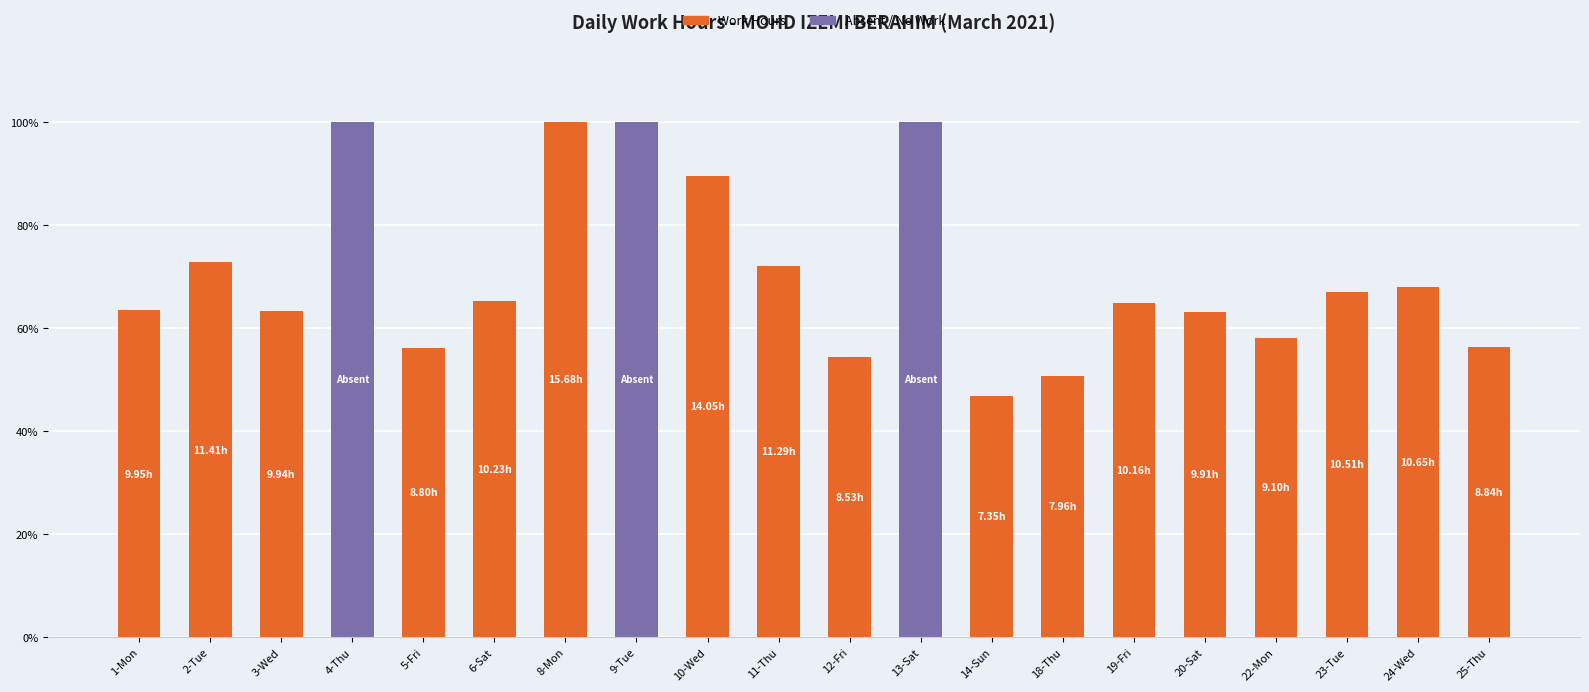

What is the sum of the Work Hours values at 9-Tue and 19-Fri?

64.8